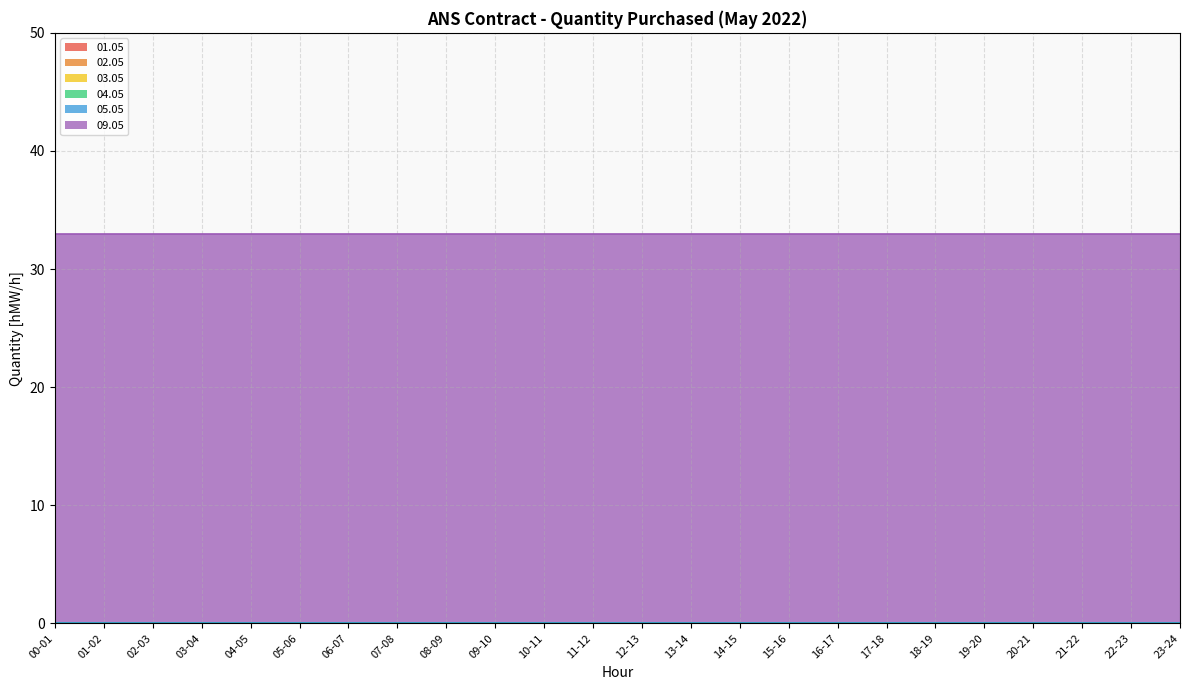

Which series has the widest spread of values?

01.05